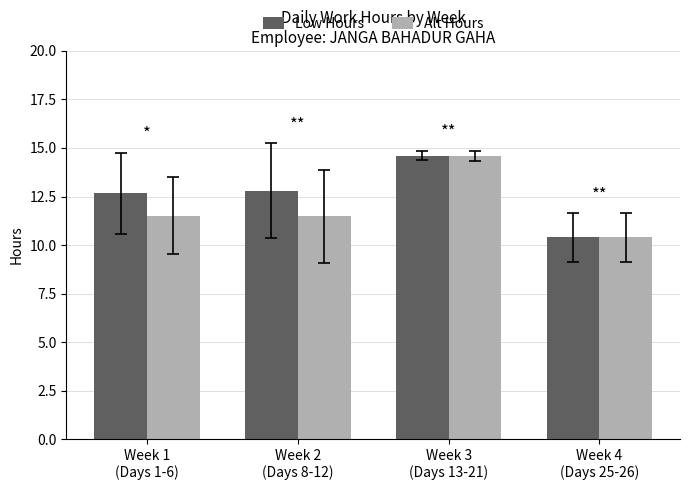

The value of Low Hours at Week 3
(Days 13-21) is 14.6. True or false?

True